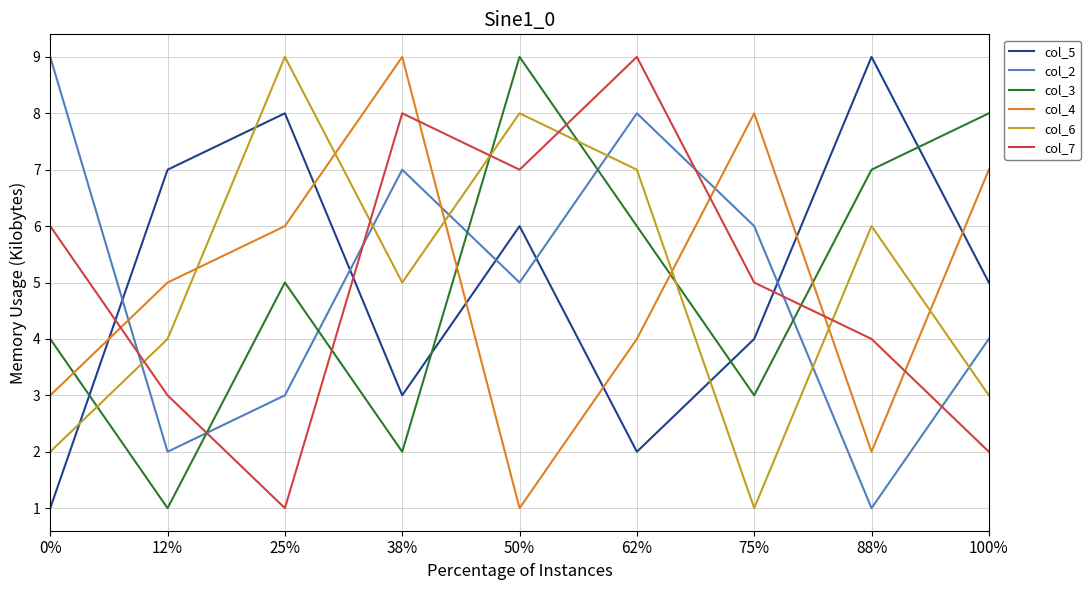

How many col_6 values are between 3 and 7?

5